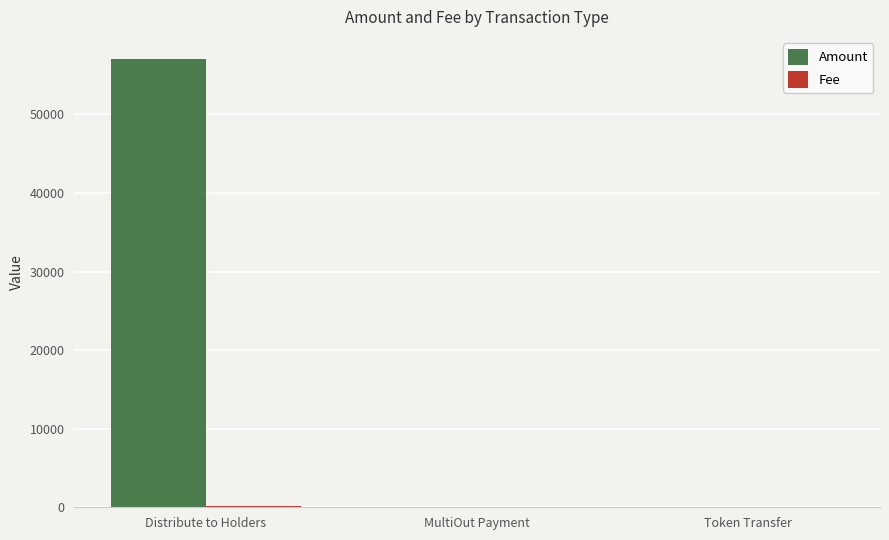

How many categories are shown in the chart?

3